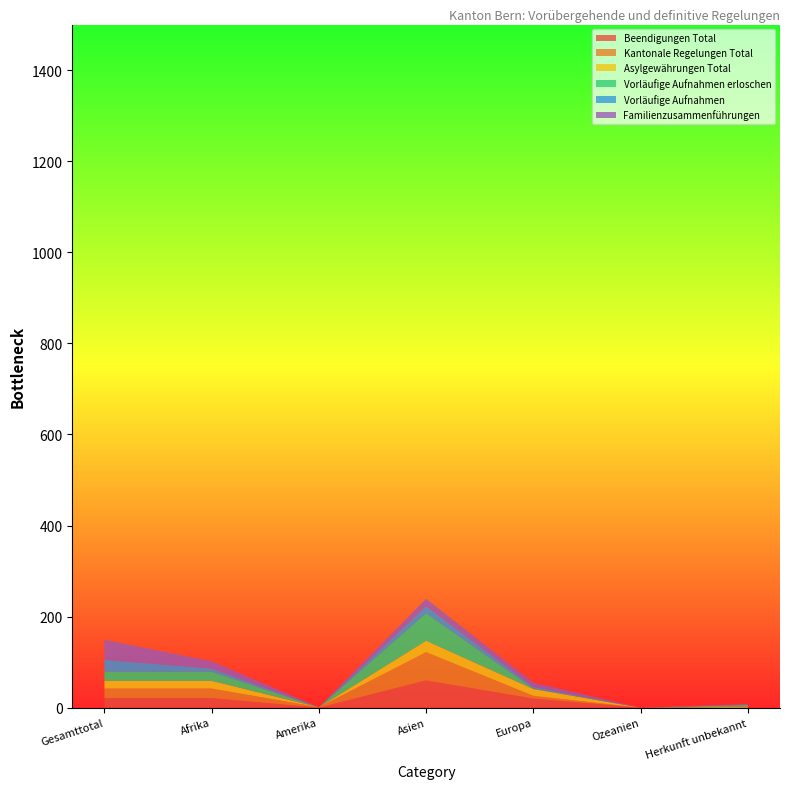

Reading right to left, what are all the values shown in this chart?

Beendigungen Total: Herkunft unbekannt=0	Ozeanien=0	Europa=20	Asien=60	Amerika=0	Afrika=21	Gesamttotal=21
Kantonale Regelungen Total: Herkunft unbekannt=0	Ozeanien=0	Europa=6	Asien=62	Amerika=1	Afrika=21	Gesamttotal=21
Asylgewährungen Total: Herkunft unbekannt=2	Ozeanien=0	Europa=15	Asien=25	Amerika=0	Afrika=17	Gesamttotal=17
Vorläufige Aufnahmen erloschen: Herkunft unbekannt=4	Ozeanien=0	Europa=1	Asien=60	Amerika=0	Afrika=20	Gesamttotal=20
Vorläufige Aufnahmen: Herkunft unbekannt=0	Ozeanien=0	Europa=4	Asien=15	Amerika=0	Afrika=7	Gesamttotal=26
Familienzusammenführungen: Herkunft unbekannt=2	Ozeanien=0	Europa=9	Asien=17	Amerika=0	Afrika=16	Gesamttotal=44